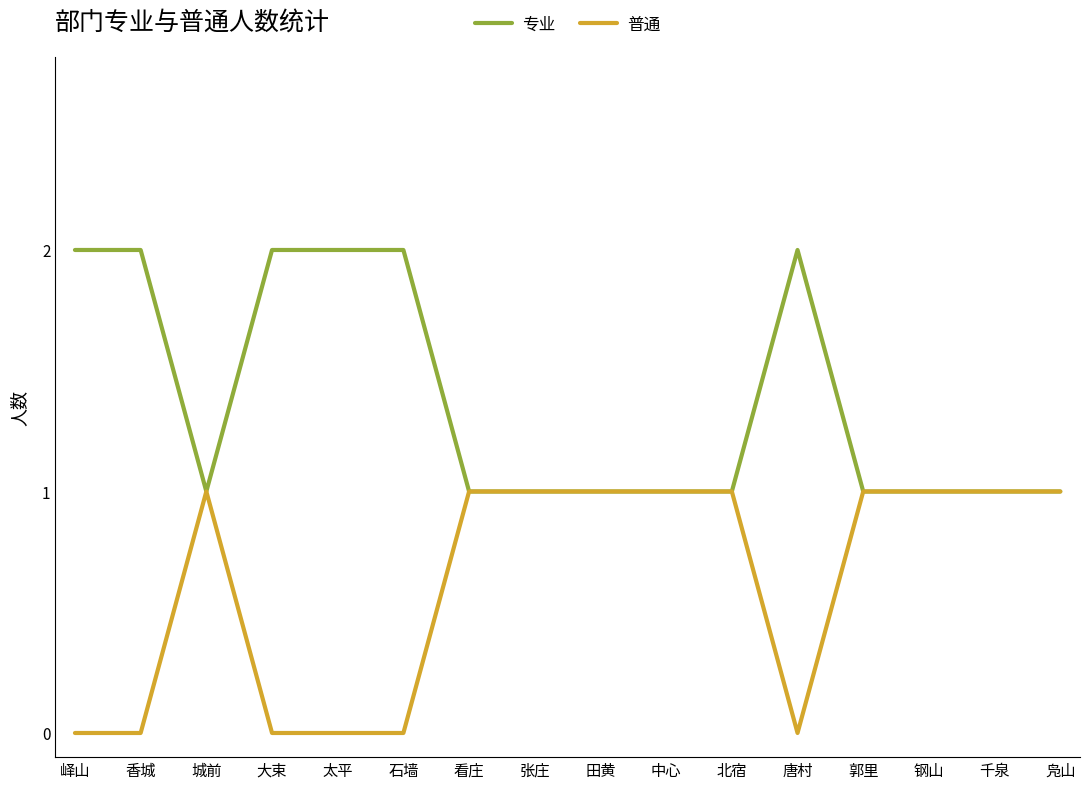

What position from the right is 大束?

13